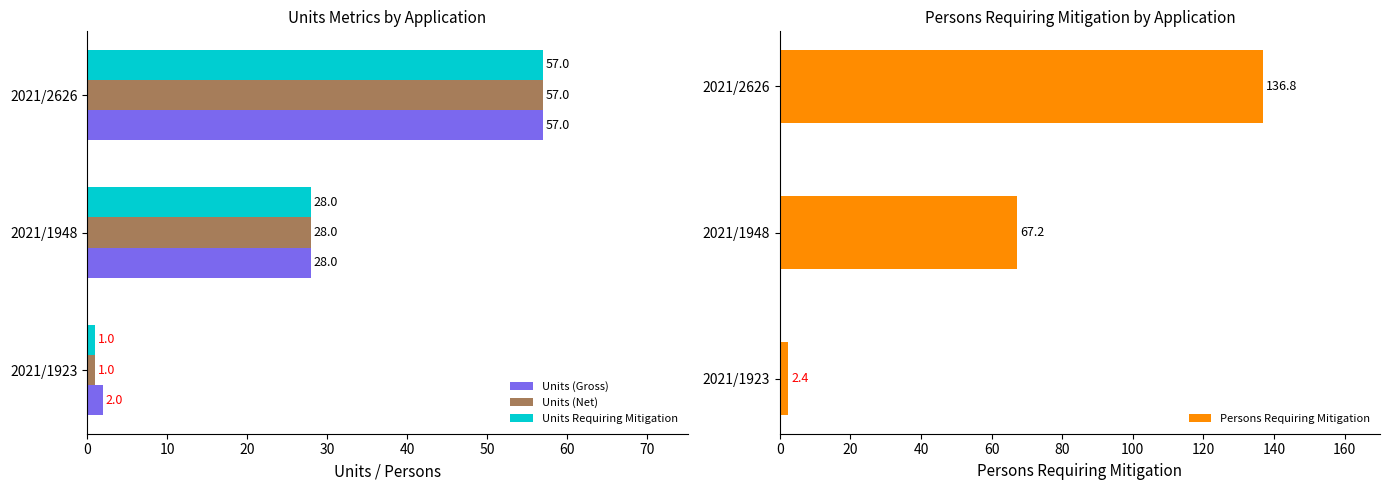

True or false: Units (Net) has a value of 57 at 2021/2626.

True